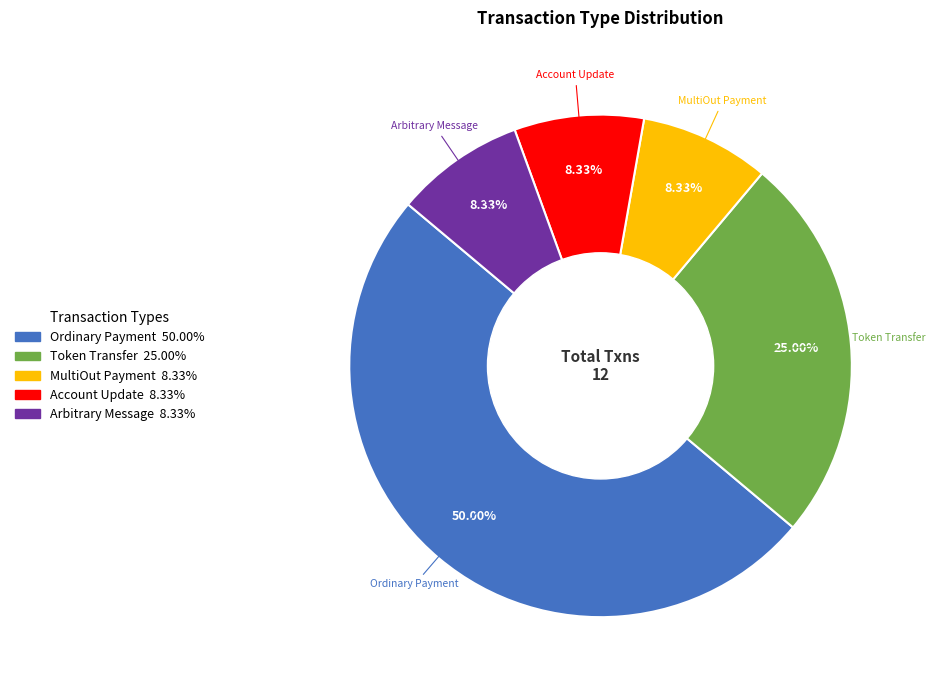

Do Account Update and Ordinary Payment together represent more than half of the pie?

Yes